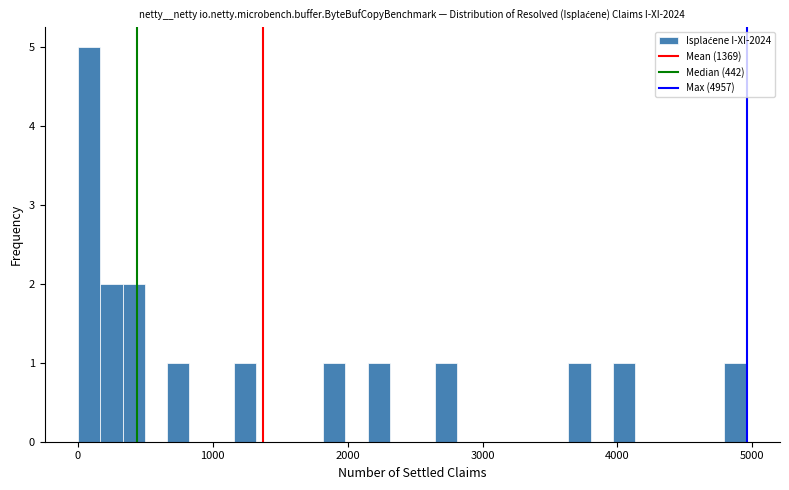

Read against the x-axis, roughly where is the centre of the tallest bar?

100